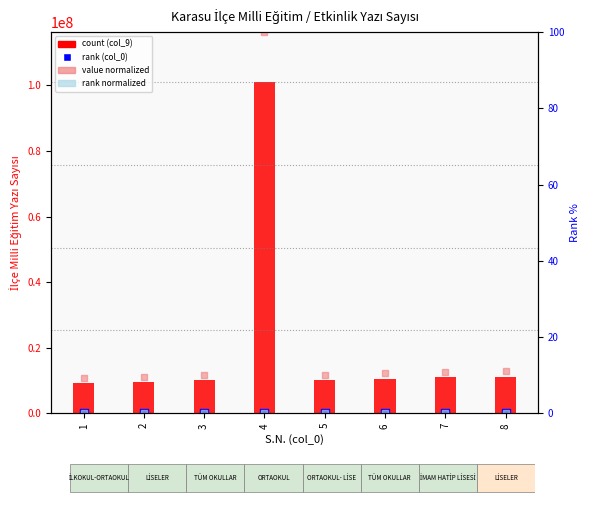

Which series has the largest Y range (max minus min)?

count (col_9)